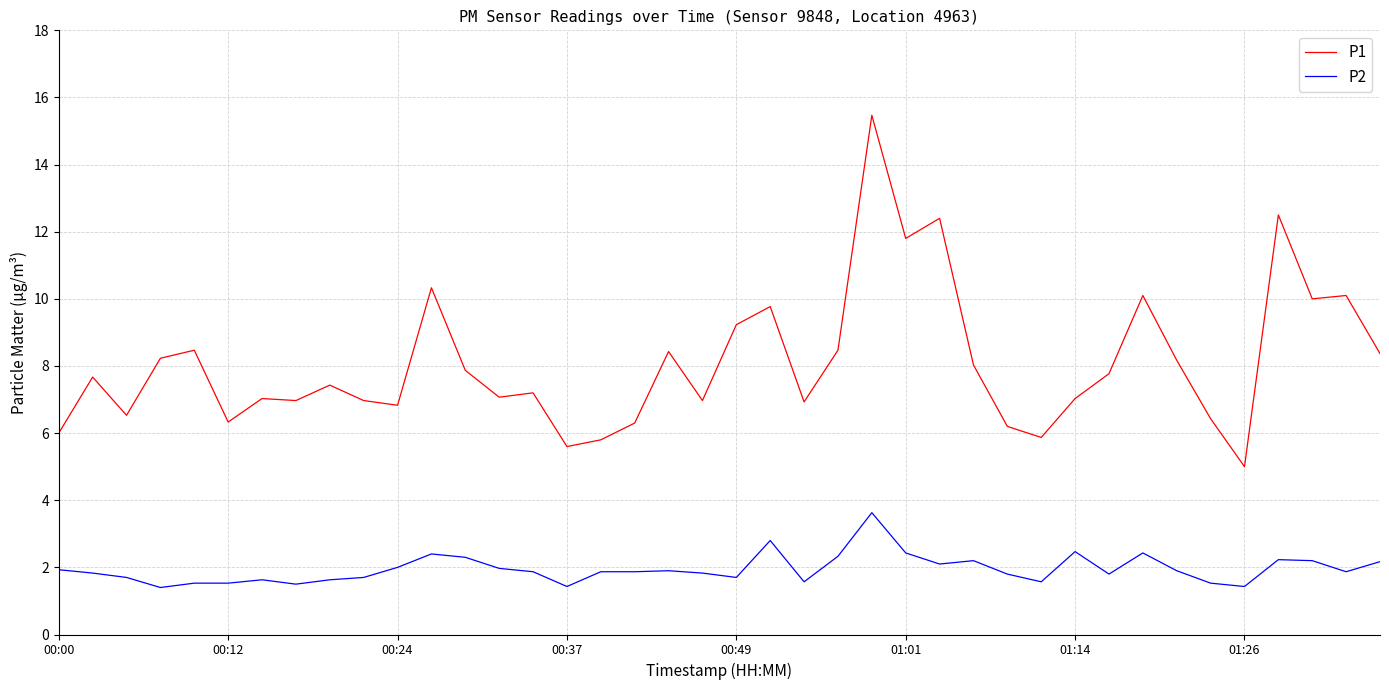

True or false: P1 and P2 intersect in this chart.

False